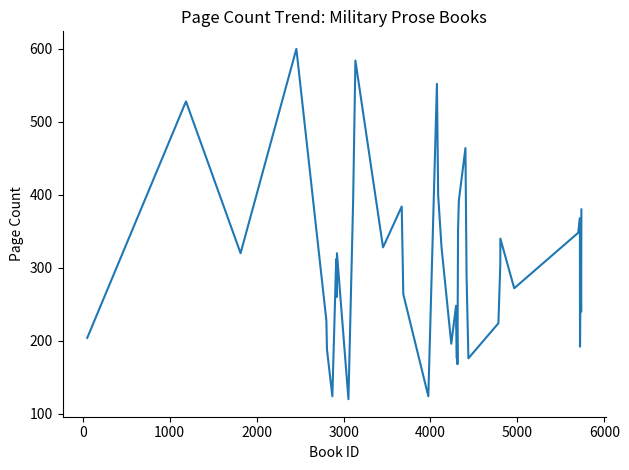

What is the difference between the maximum and minimum values?

480